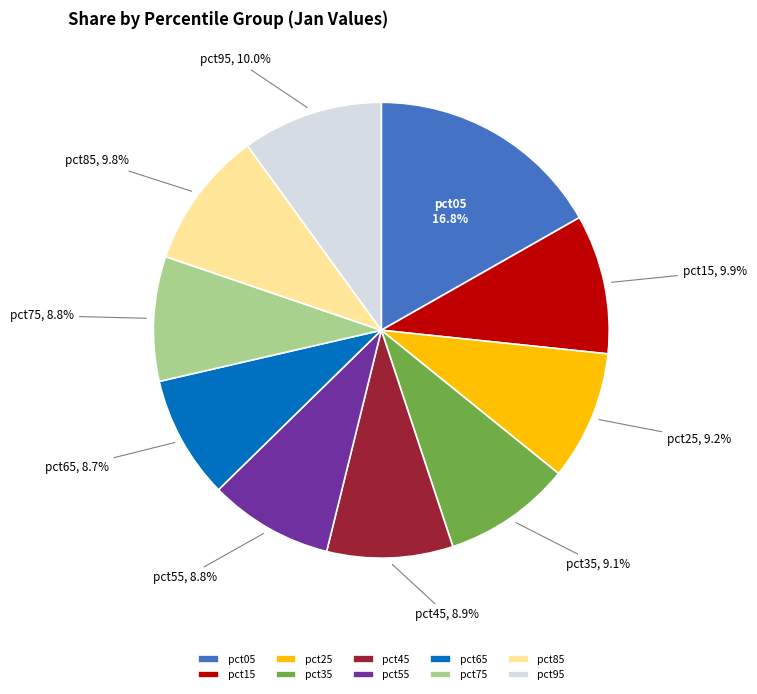

To the nearest percent, what portion does pct85 represent?

10%